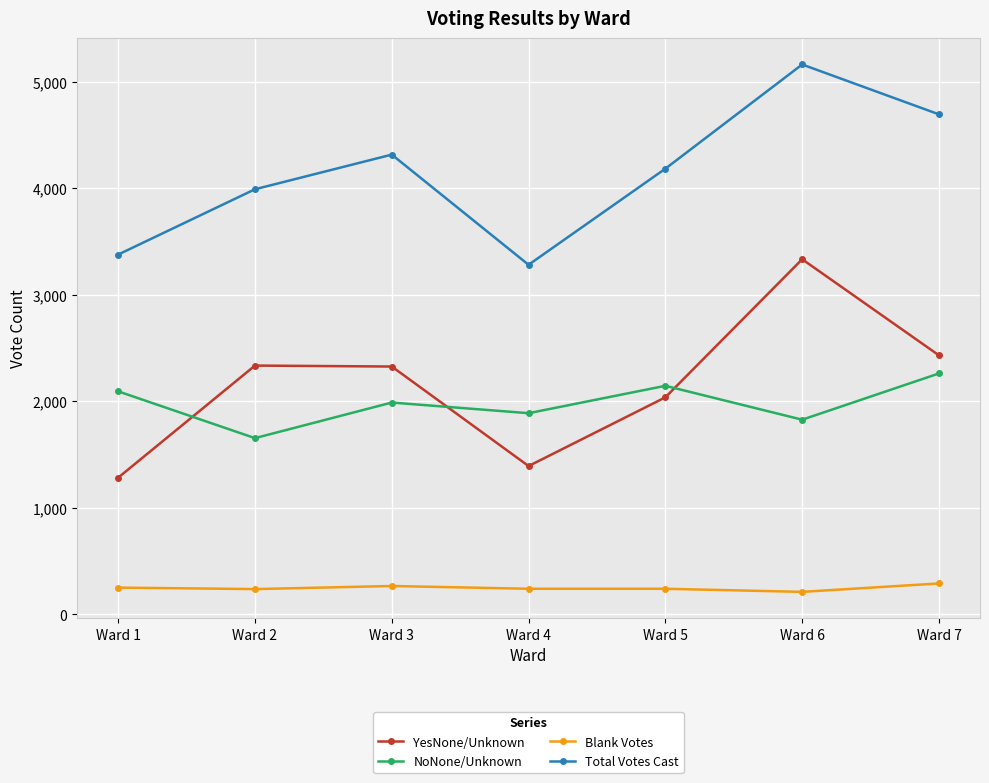

The value of NoNone/Unknown at Ward 7 is 504. True or false?

False